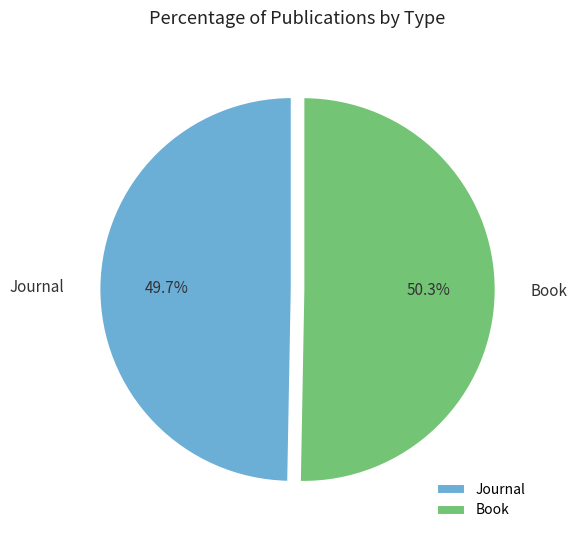

To the nearest percent, what is the difference between the Journal and Book slice percentages?

1%